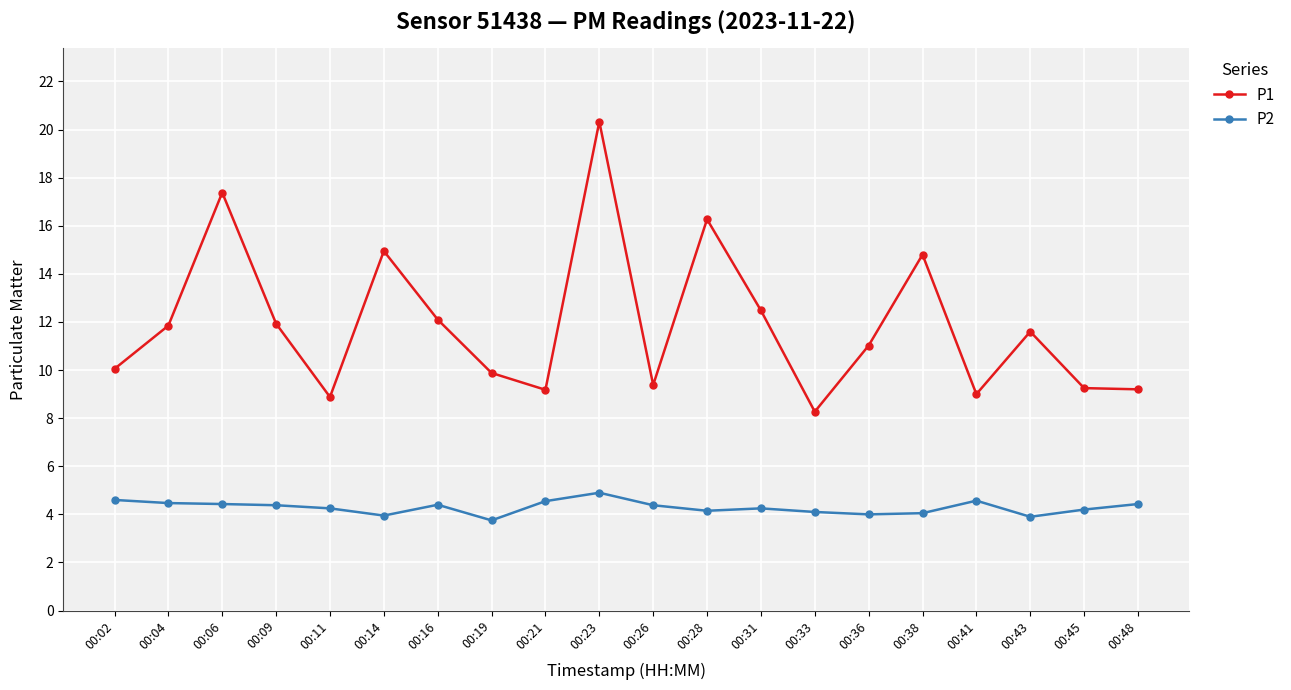

The value of P1 at 00:48 is 9.2. True or false?

True